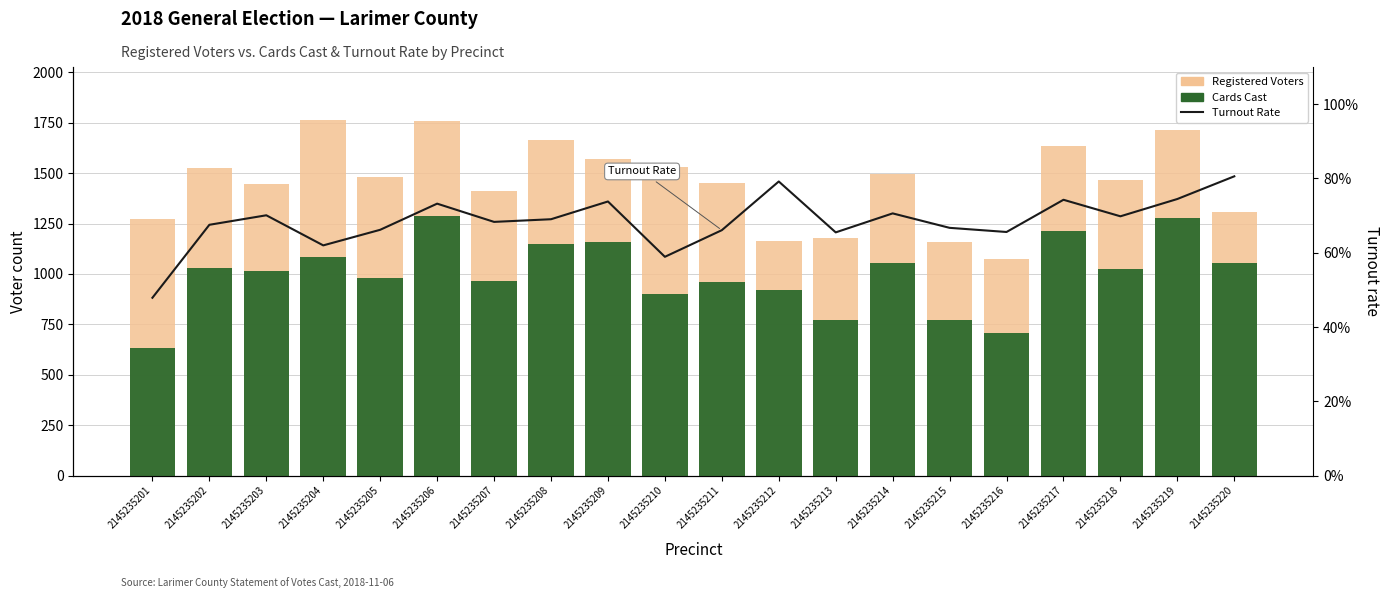

What is the value of the Cards Cast bar at the 14th from the left?

1056.0